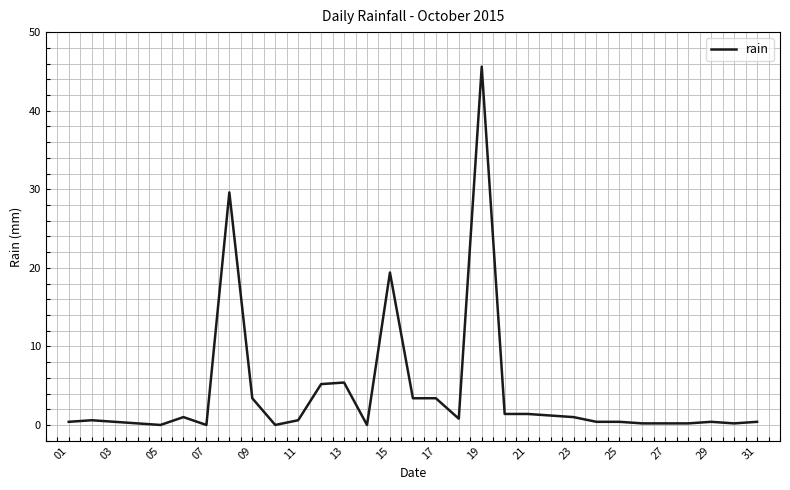

What is the maximum value shown in the chart?

45.6